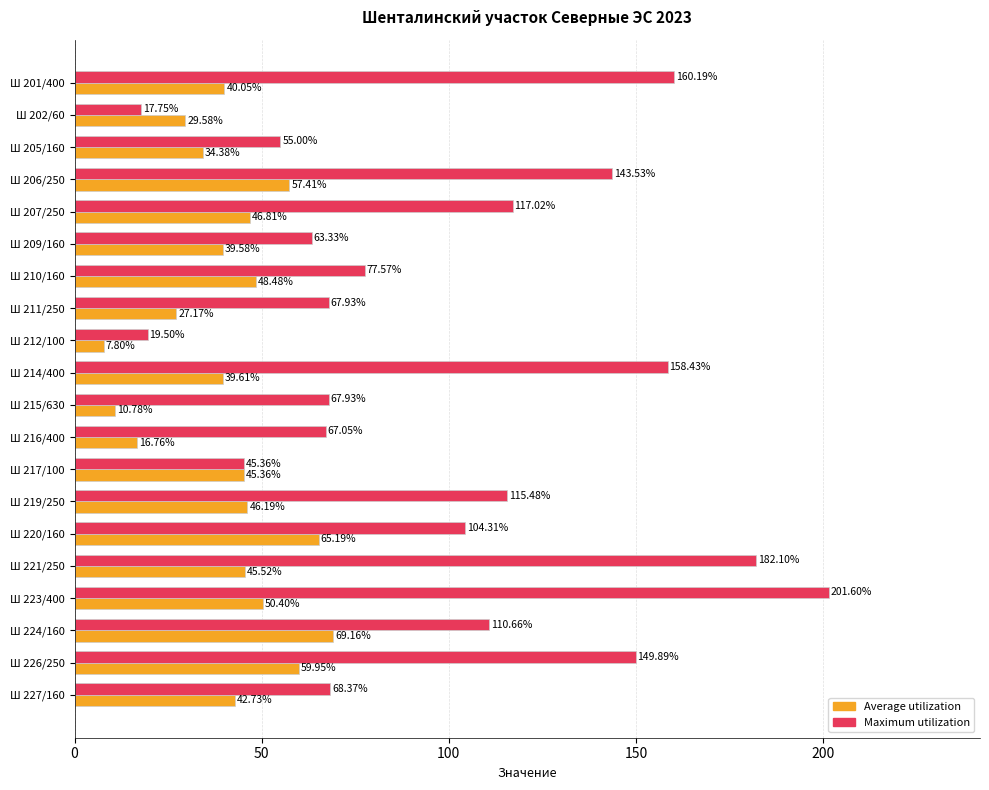

How many values in the Maximum utilization series are below 104?

10